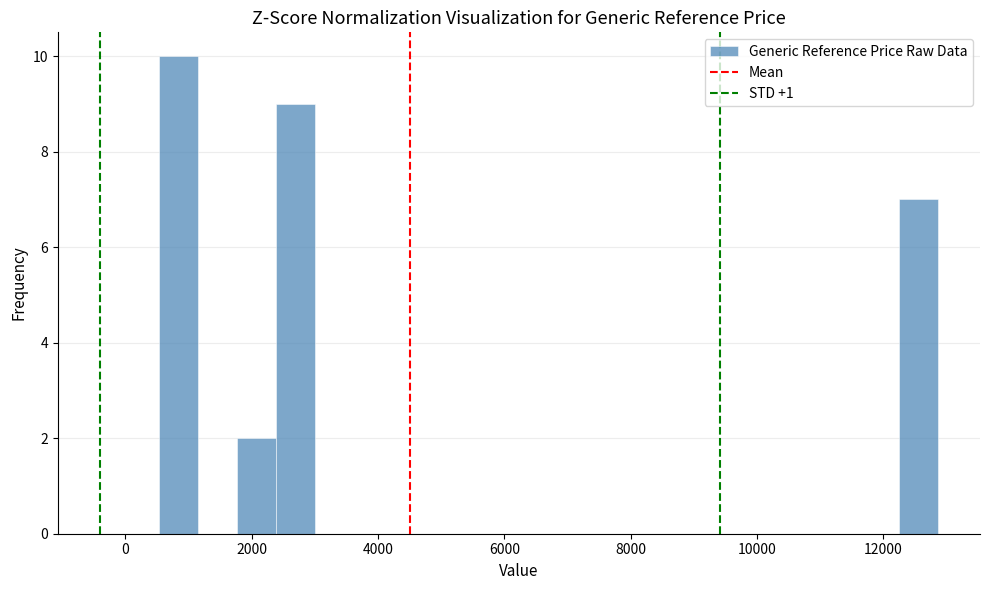

Read against the x-axis, roughly where is the centre of the tallest bar?

800